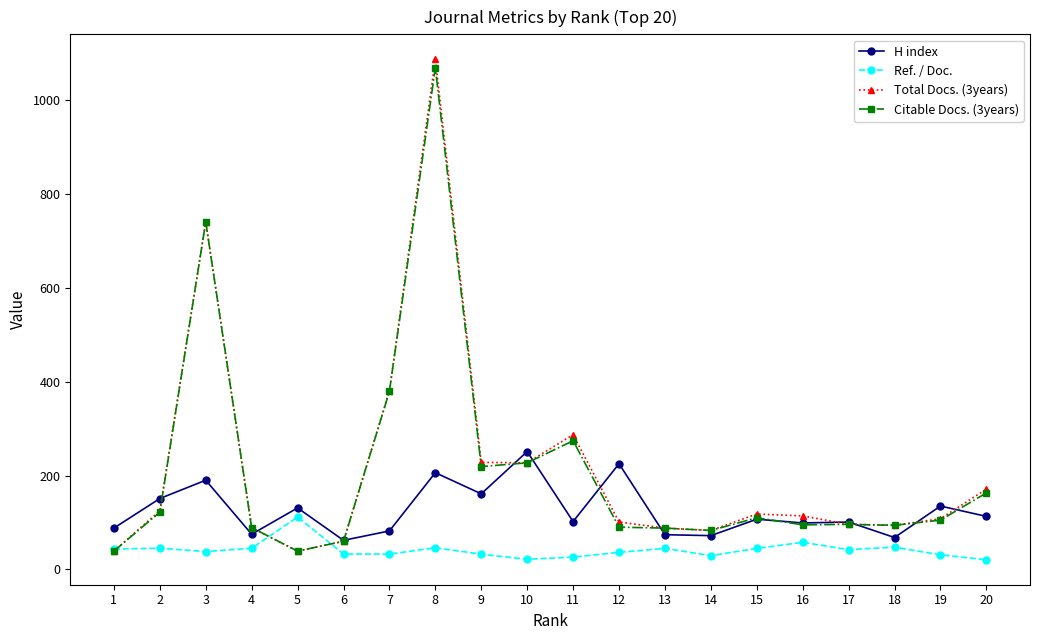

What are all the series names shown in the legend?

H index, Ref. / Doc., Total Docs. (3years), Citable Docs. (3years)